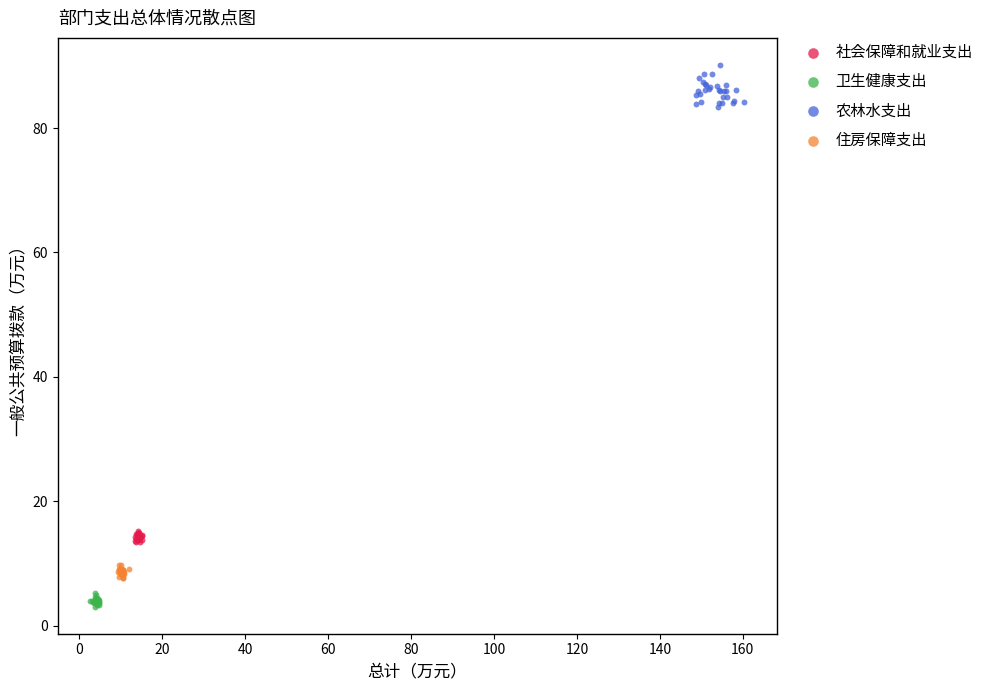

Which series reaches the minimum Y coordinate?

卫生健康支出